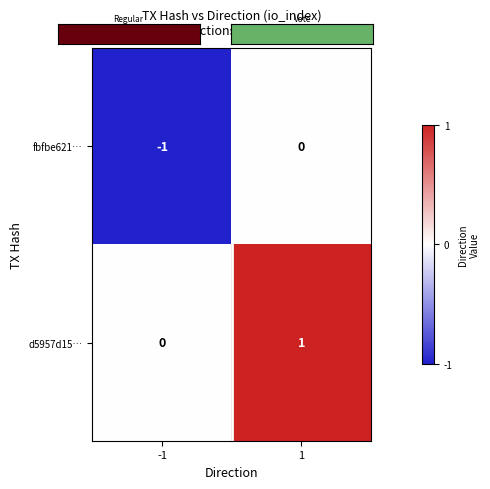

What is the spread (max minus min) of values at -1?

1